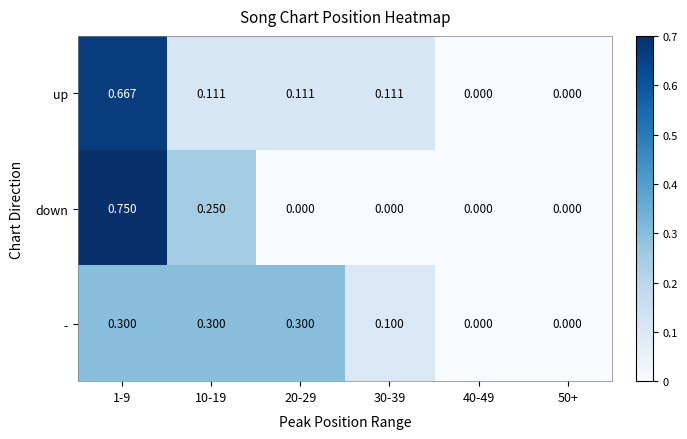

At 1-9, list the series in order from largest to smallest.

down, up, -